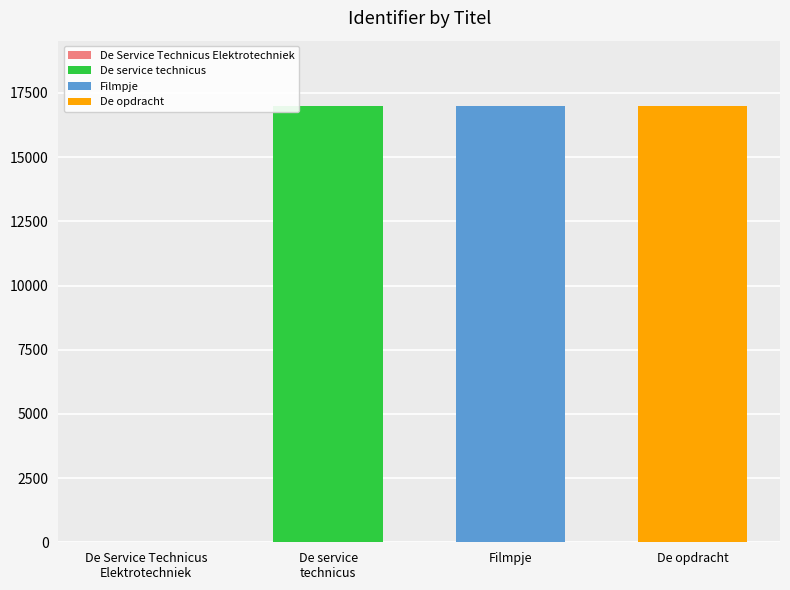

List the series in order of their overall mean, lowest first.

De service technicus, Filmpje, De opdracht